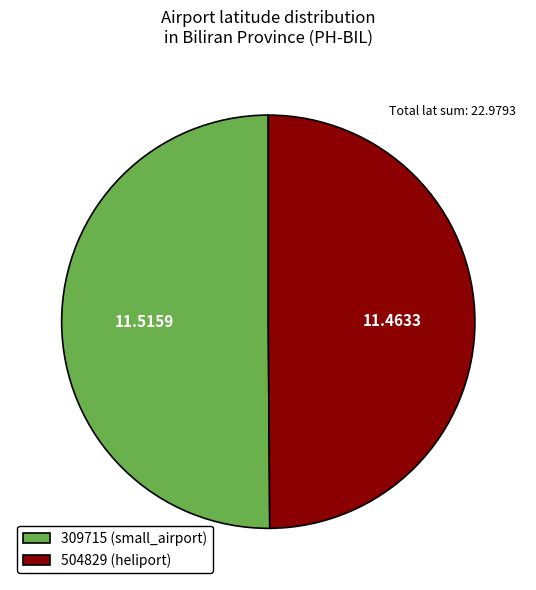

The 309715 (small_airport) slice represents 36% of the pie. True or false?

False